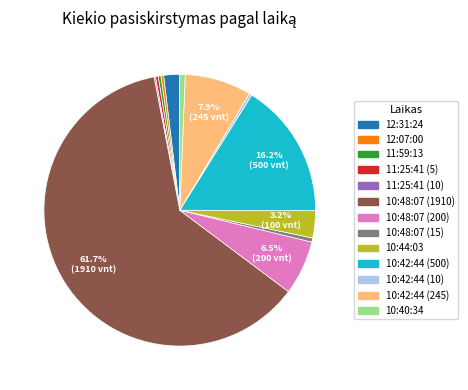

How much of the chart is everything except 10:48:07 (200)?

93.5%